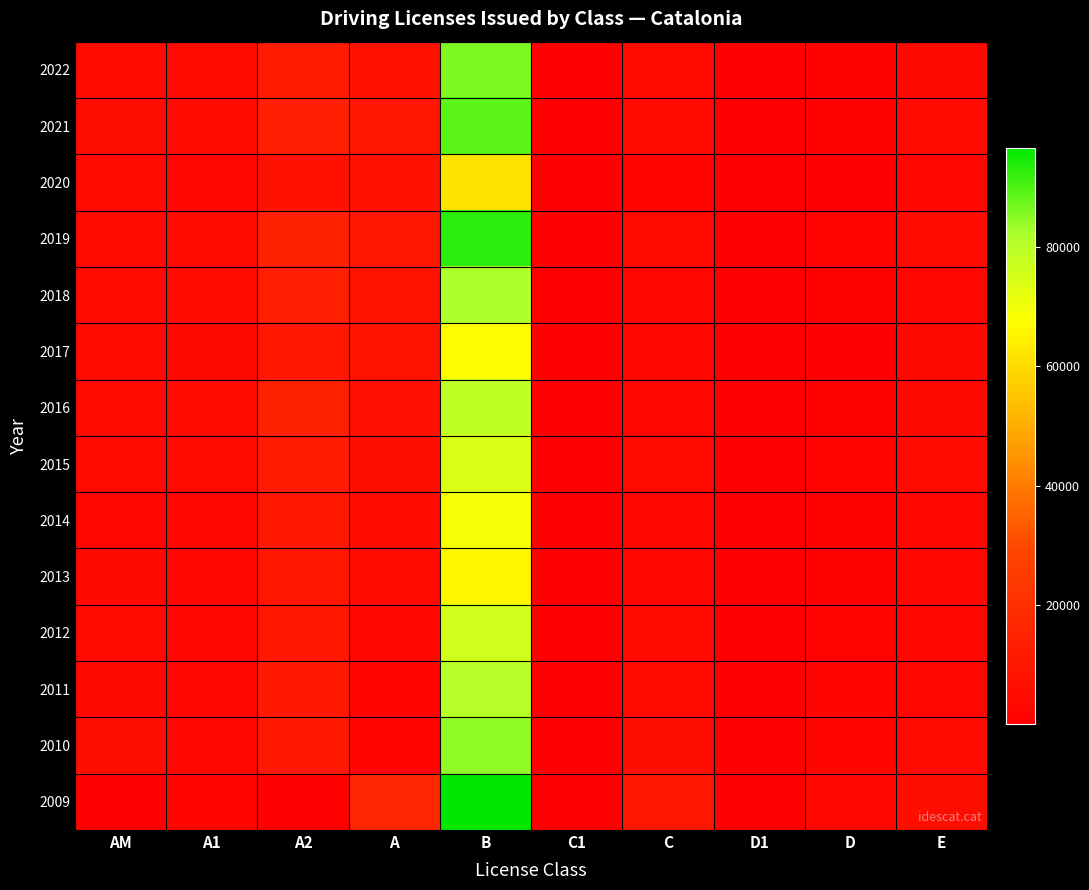

Between C and A2, which is larger?

A2